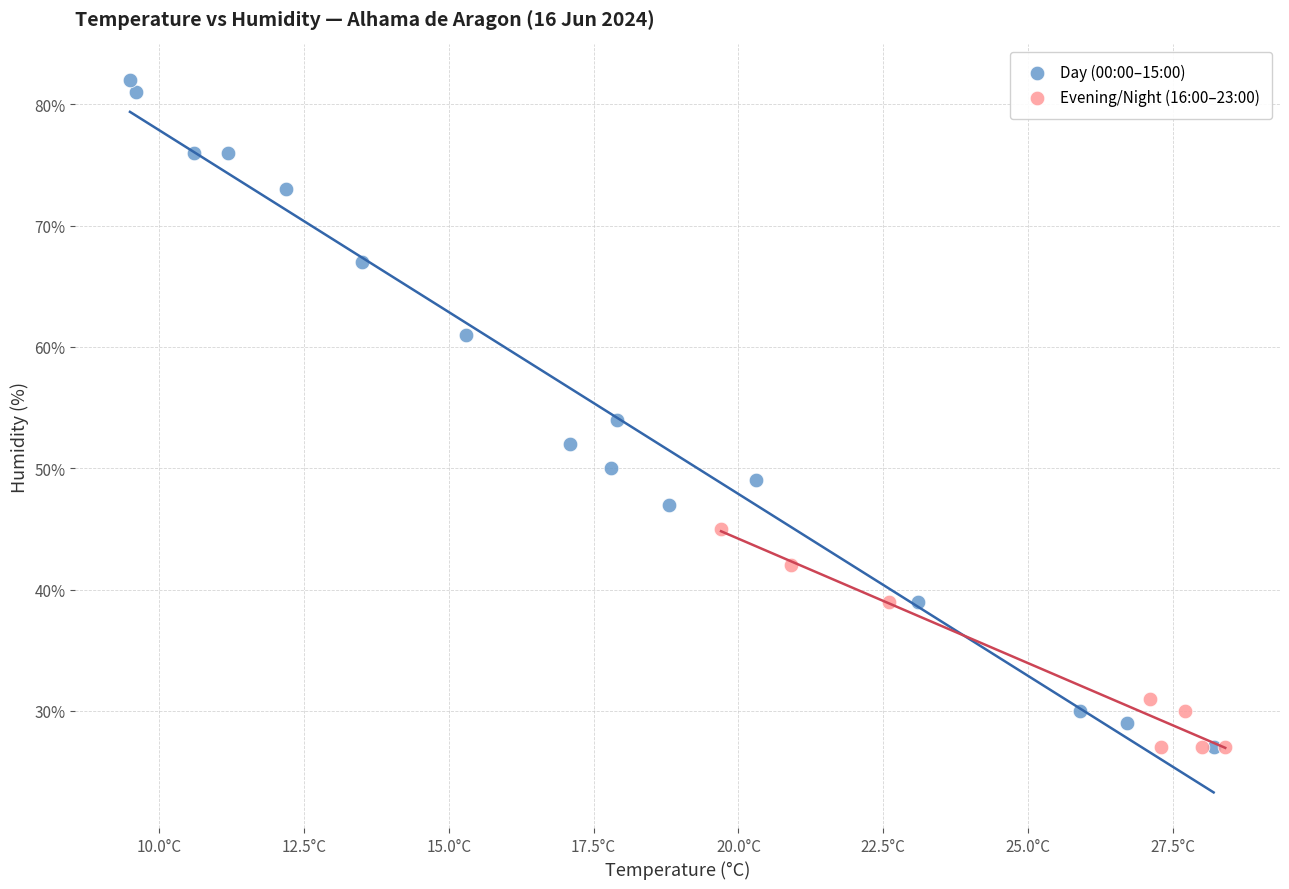

Which series reaches the maximum Y coordinate?

Day (00:00–15:00)